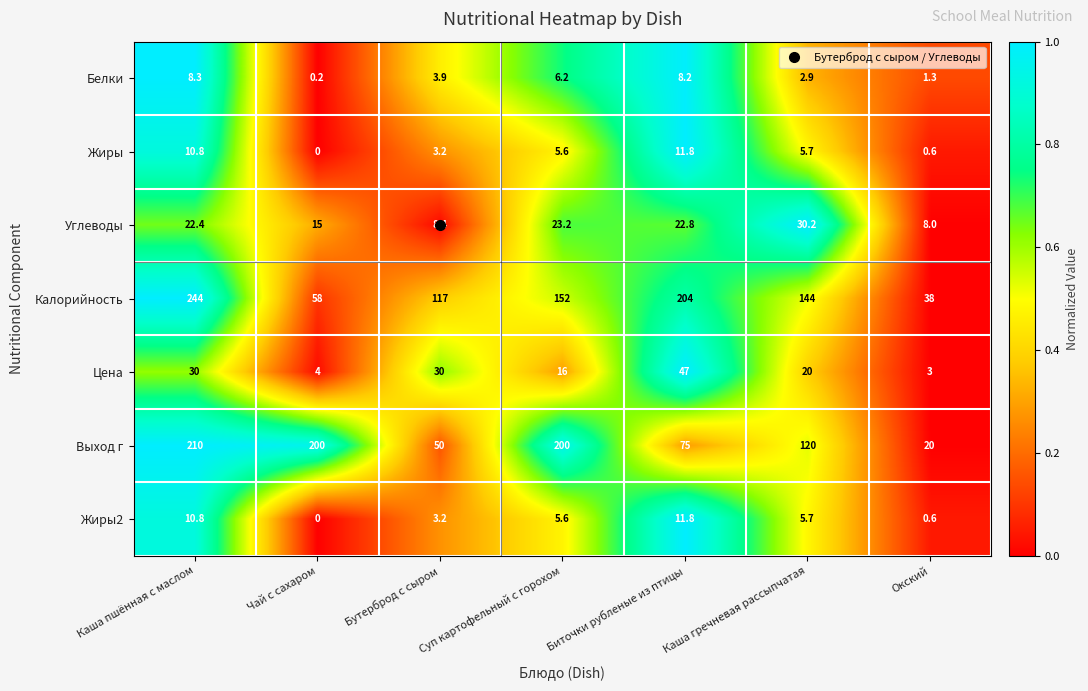

What is the maximum value shown in the chart?

244.0